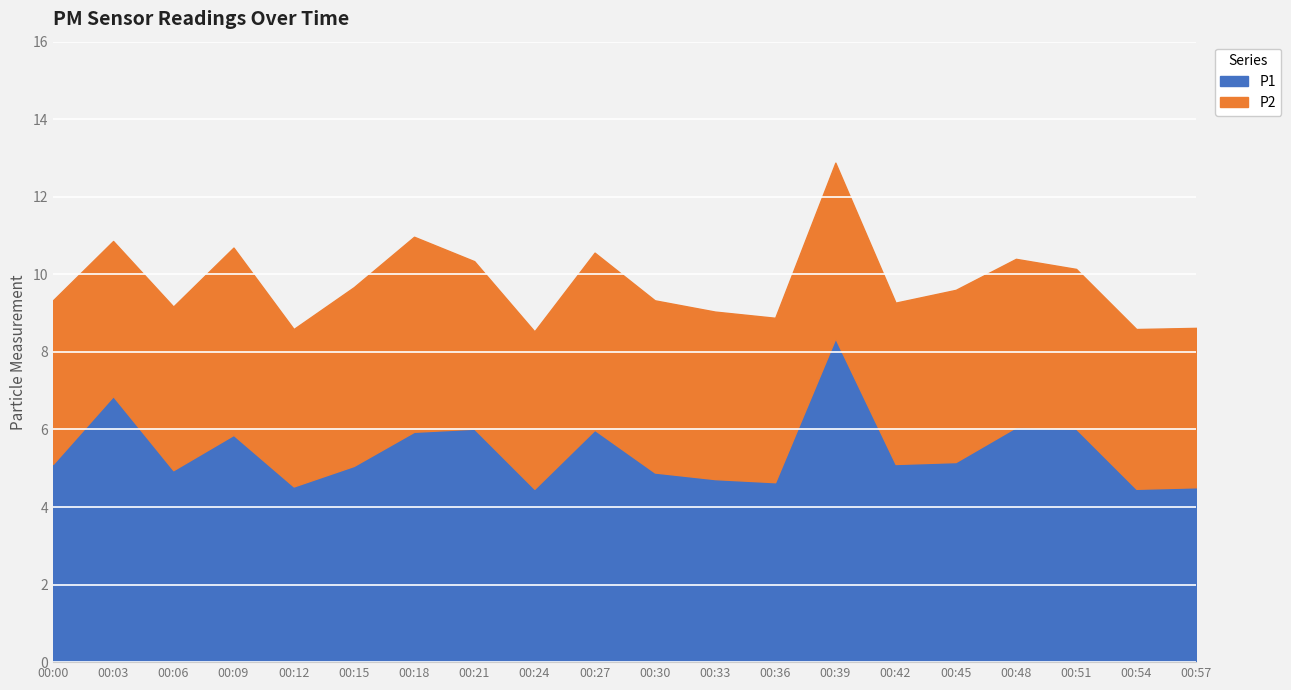

Is the value of P1 at 02:30 greater than the value of P2 at 06:30?

No